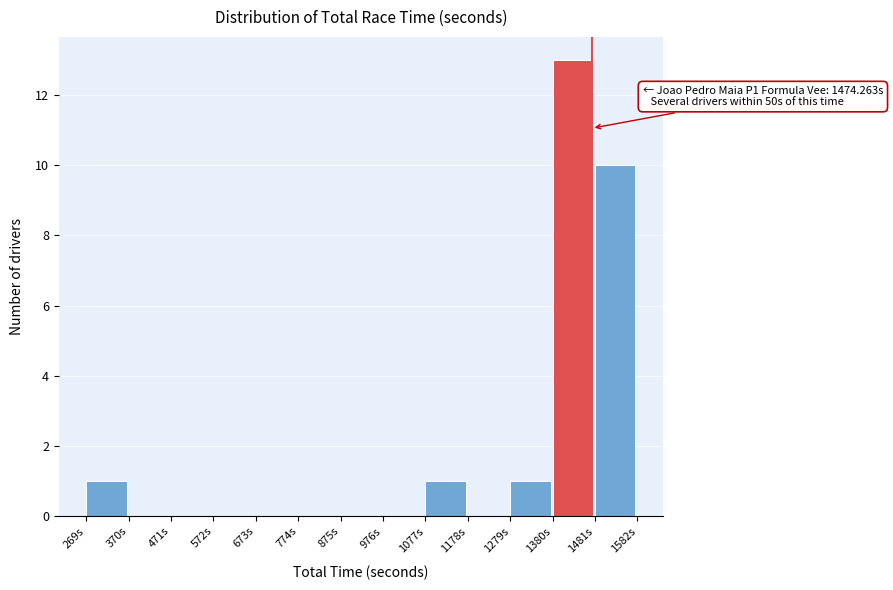

Which range on the x-axis has the tallest bar?

1380 to 1480